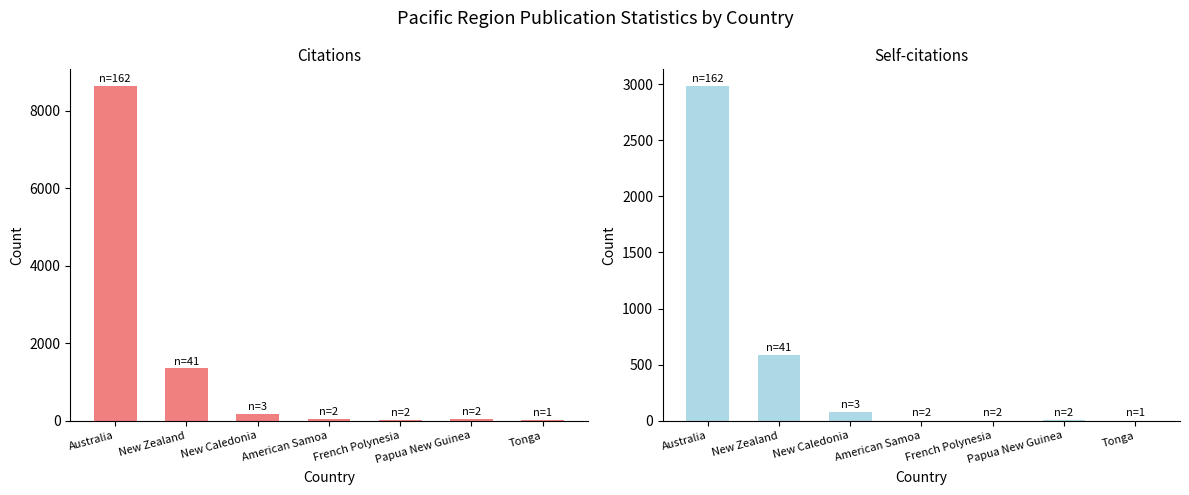

How many data points in Self-citations are less than 3?

3